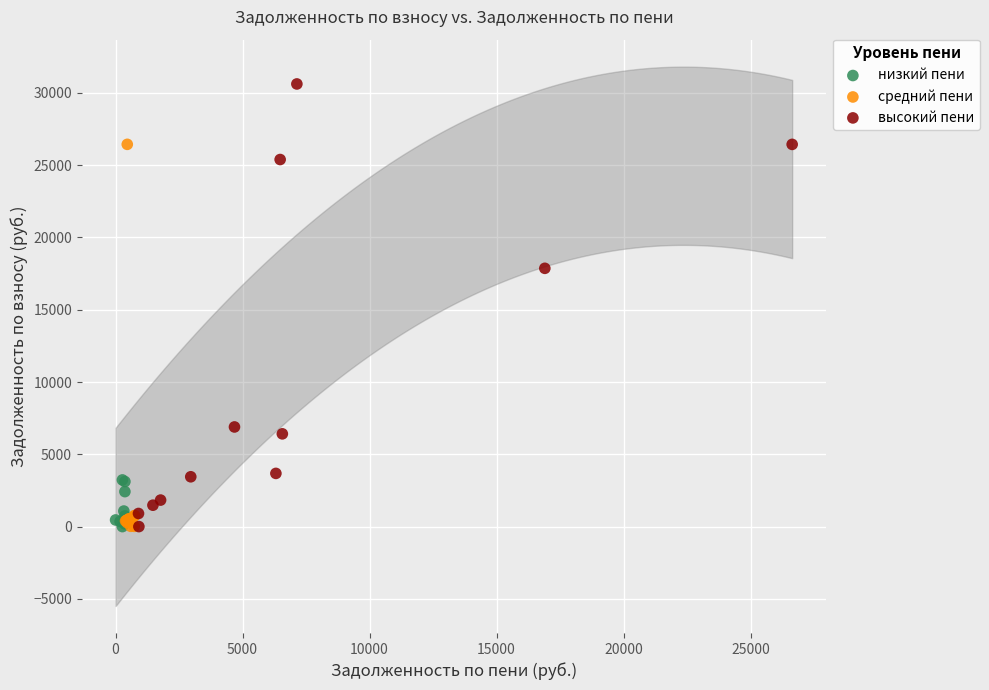

Which series contains the highest Y value?

высокий пени